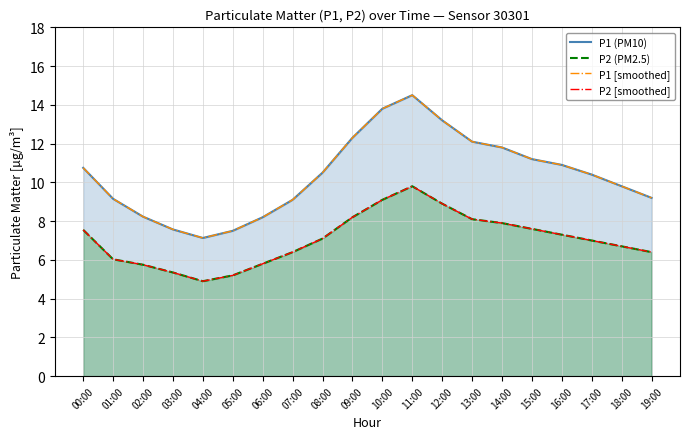

How many data points in P2 (PM2.5) are less than 7?

9